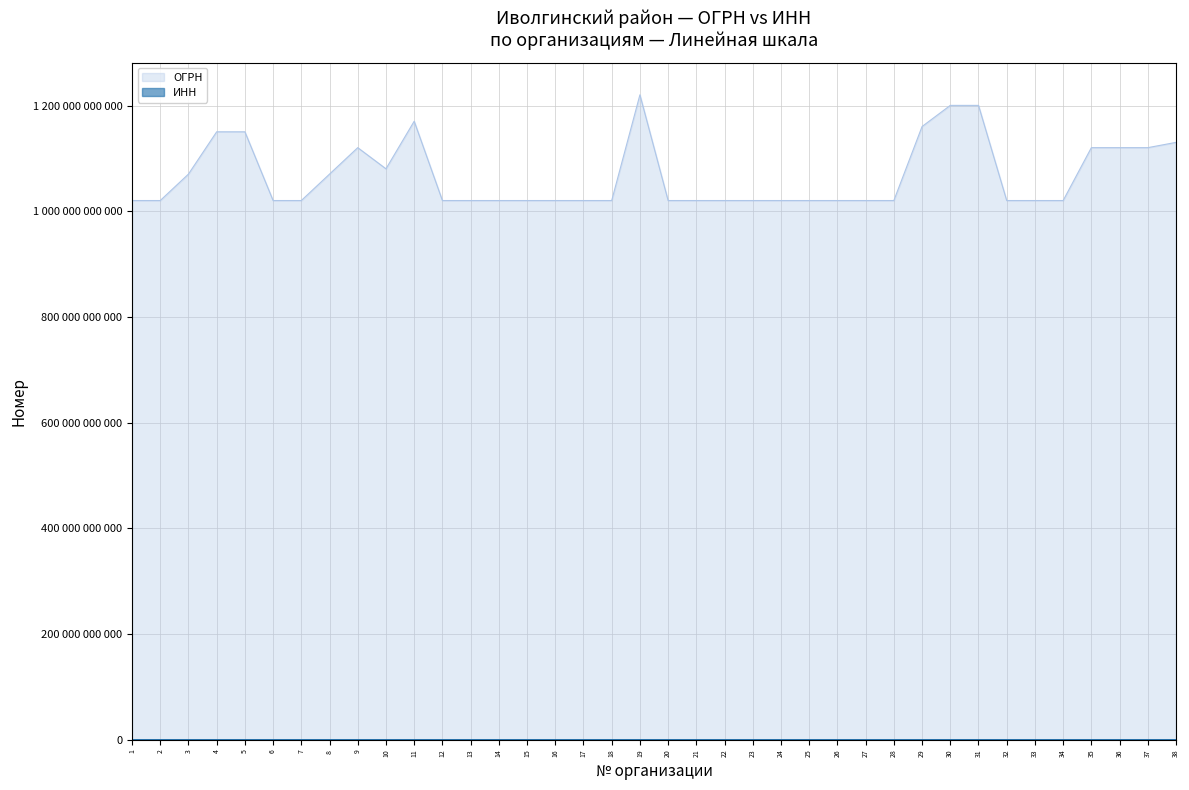

What is the value of the ОГРН point at the 25th from the left?

1020300980688